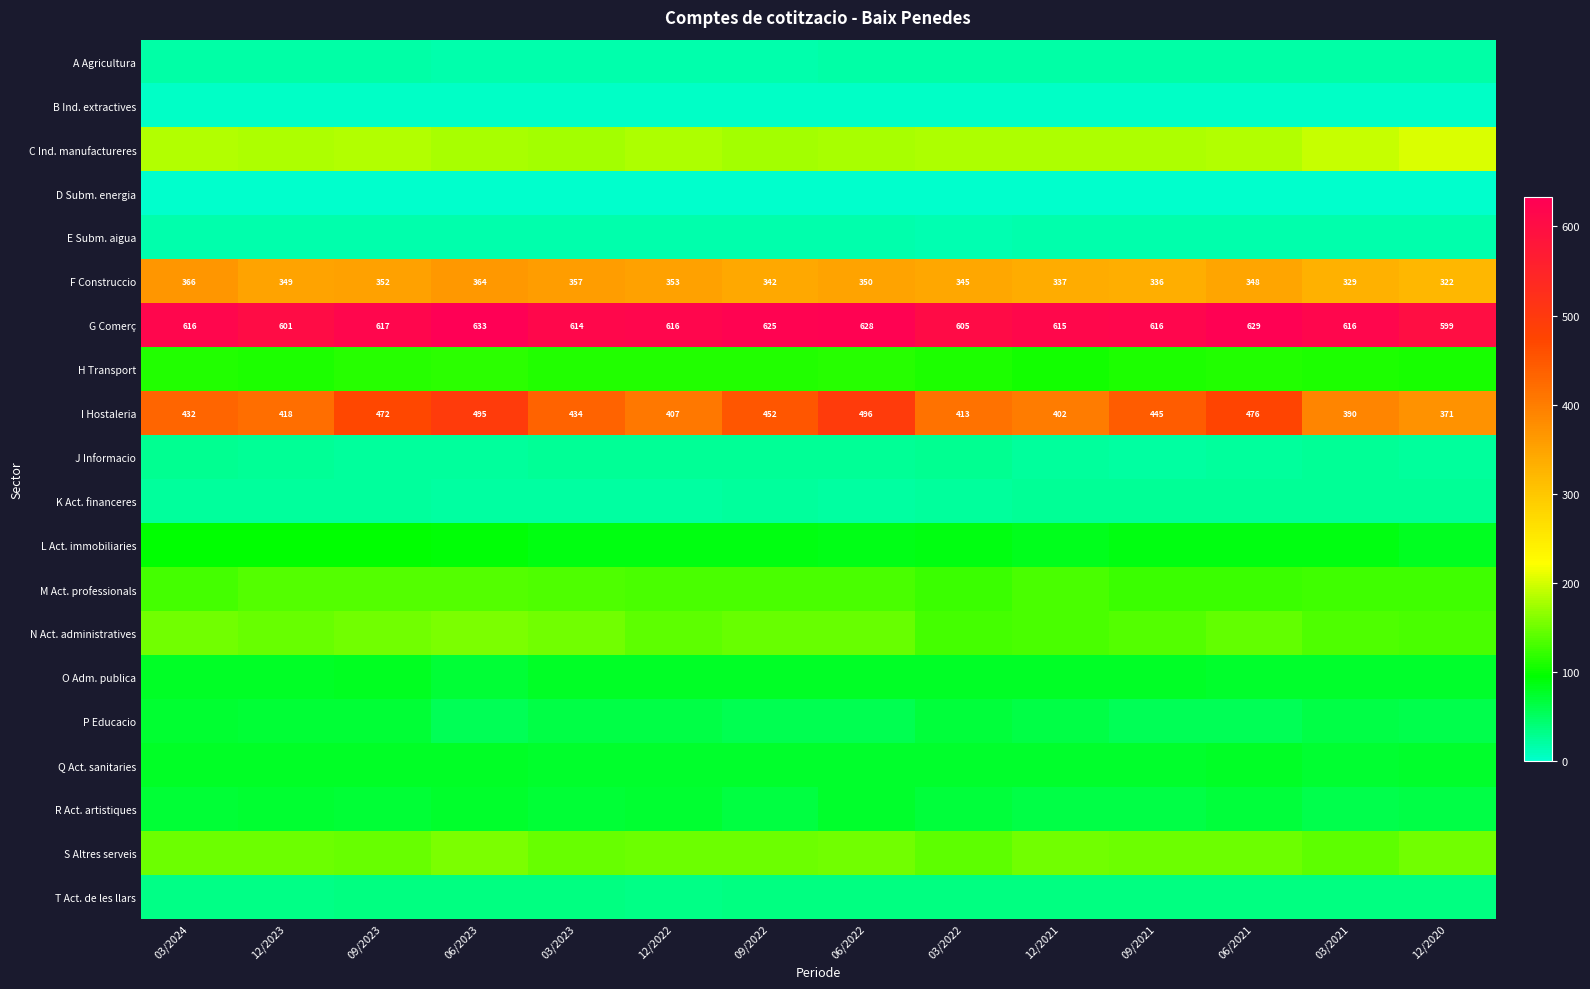

The value of F Construccio at 12/2021 is 337. True or false?

True